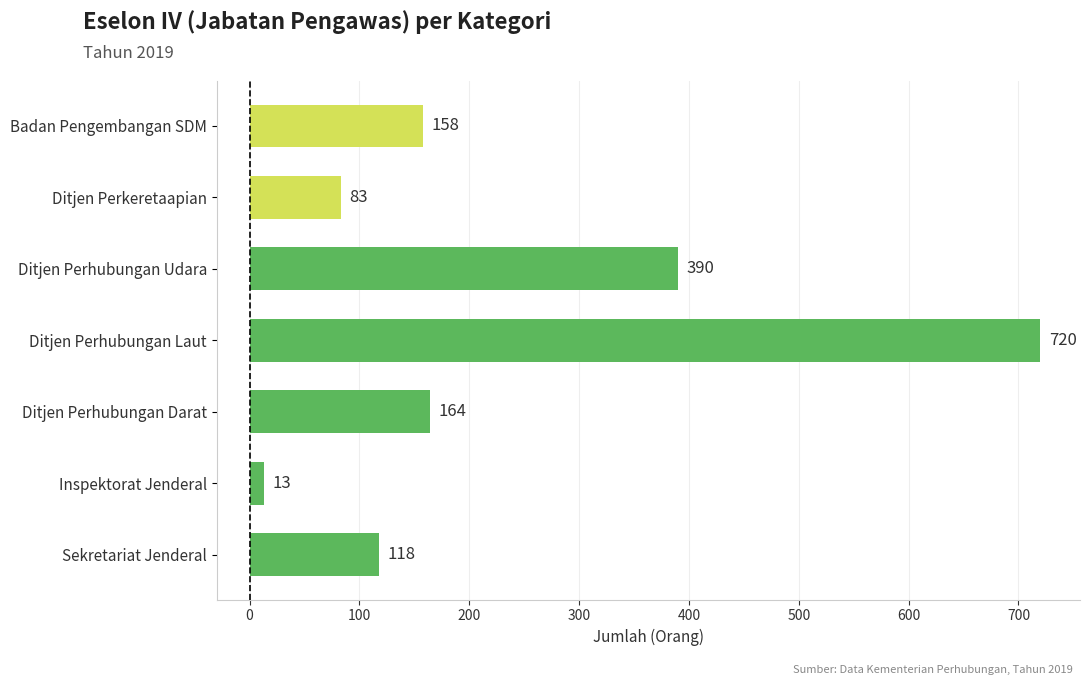

Does the chart contain any negative values?

No